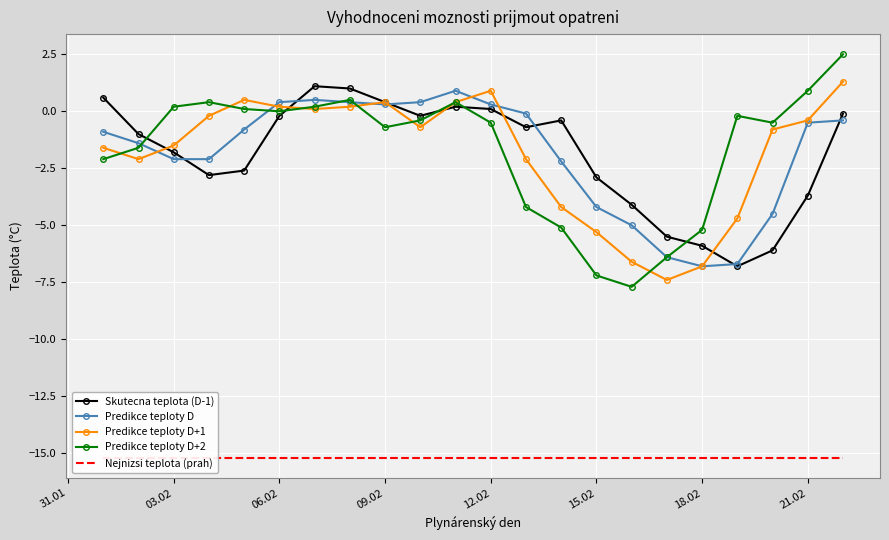

Rank the series by their maximum value, from lowest to highest.

Nejnizsi teplota (prah), Predikce teploty D, Skutecna teplota (D-1), Predikce teploty D+1, Predikce teploty D+2